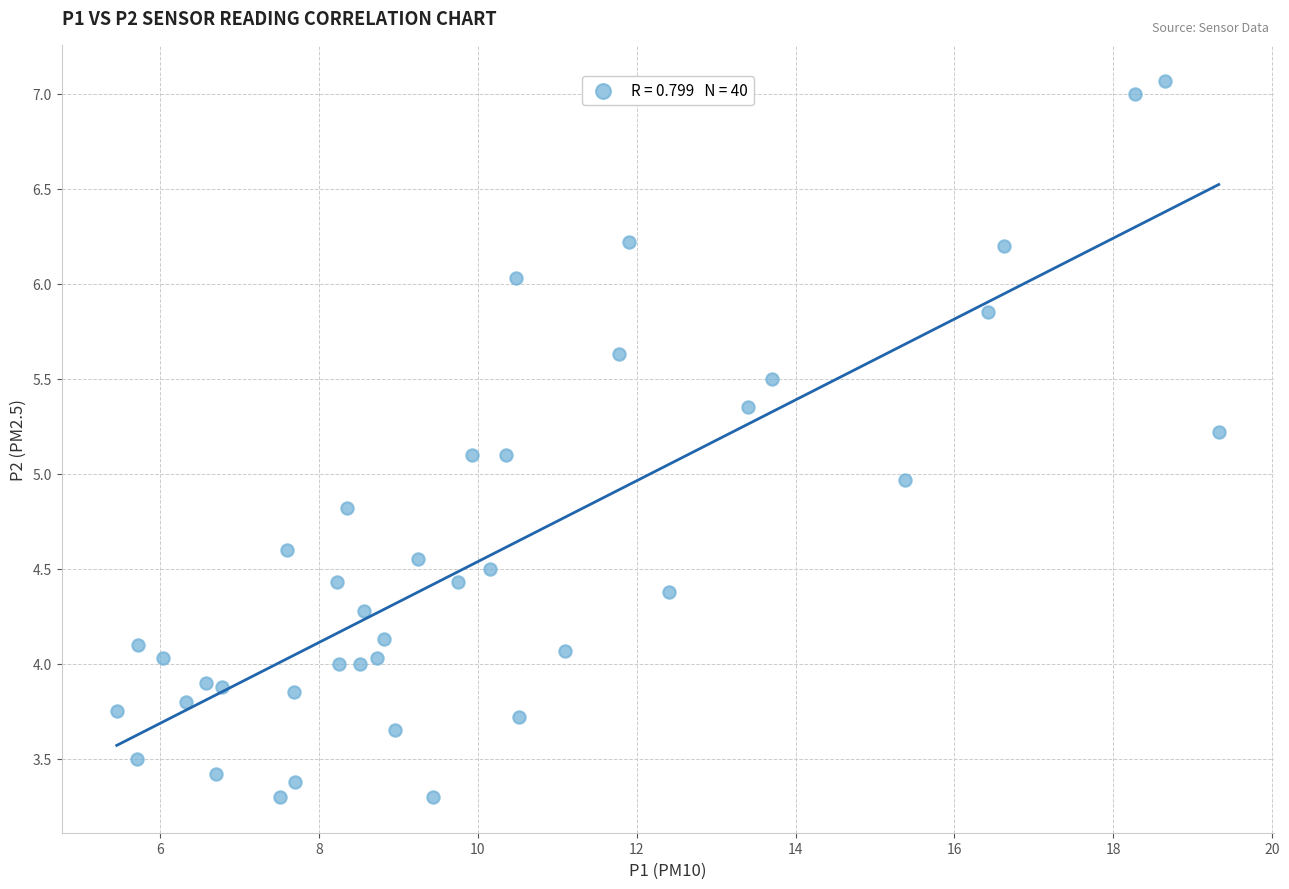

What is the range of X values (max minus min)?

13.9